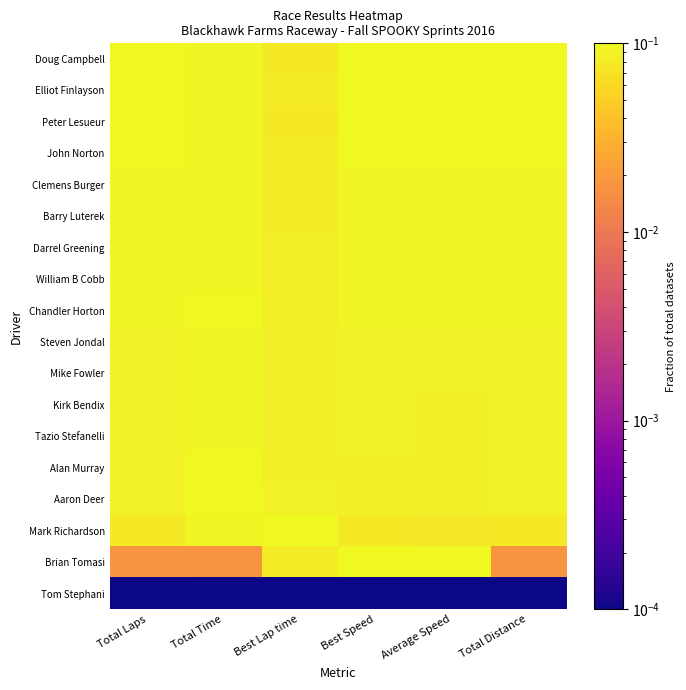

Reading left to right, what are all the values shown in this chart?

Doug Campbell: Total Laps=0.1	Total Time=0.1	Best Lap time=0.1	Best Speed=0.1	Average Speed=0.1	Total Distance=0.1
Elliot Finlayson: Total Laps=0.1	Total Time=0.1	Best Lap time=0.1	Best Speed=0.1	Average Speed=0.1	Total Distance=0.1
Peter Lesueur: Total Laps=0.1	Total Time=0.1	Best Lap time=0.1	Best Speed=0.1	Average Speed=0.1	Total Distance=0.1
John Norton: Total Laps=0.1	Total Time=0.1	Best Lap time=0.1	Best Speed=0.1	Average Speed=0.1	Total Distance=0.1
Clemens Burger: Total Laps=0.1	Total Time=0.1	Best Lap time=0.1	Best Speed=0.1	Average Speed=0.1	Total Distance=0.1
Barry Luterek: Total Laps=0.1	Total Time=0.1	Best Lap time=0.1	Best Speed=0.1	Average Speed=0.1	Total Distance=0.1
Darrel Greening: Total Laps=0.1	Total Time=0.1	Best Lap time=0.1	Best Speed=0.1	Average Speed=0.1	Total Distance=0.1
William B Cobb: Total Laps=0.1	Total Time=0.1	Best Lap time=0.1	Best Speed=0.1	Average Speed=0.1	Total Distance=0.1
Chandler Horton: Total Laps=0.1	Total Time=0.1	Best Lap time=0.1	Best Speed=0.1	Average Speed=0.1	Total Distance=0.1
Steven Jondal: Total Laps=0.1	Total Time=0.1	Best Lap time=0.1	Best Speed=0.1	Average Speed=0.1	Total Distance=0.1
Mike Fowler: Total Laps=0.1	Total Time=0.1	Best Lap time=0.1	Best Speed=0.1	Average Speed=0.1	Total Distance=0.1
Kirk Bendix: Total Laps=0.1	Total Time=0.1	Best Lap time=0.1	Best Speed=0.1	Average Speed=0.1	Total Distance=0.1
Tazio Stefanelli: Total Laps=0.1	Total Time=0.1	Best Lap time=0.1	Best Speed=0.1	Average Speed=0.1	Total Distance=0.1
Alan Murray: Total Laps=0.1	Total Time=0.1	Best Lap time=0.1	Best Speed=0.1	Average Speed=0.1	Total Distance=0.1
Aaron Deer: Total Laps=0.1	Total Time=0.1	Best Lap time=0.1	Best Speed=0.1	Average Speed=0.1	Total Distance=0.1
Mark Richardson: Total Laps=0.1	Total Time=0.1	Best Lap time=0.1	Best Speed=0.1	Average Speed=0.1	Total Distance=0.1
Brian Tomasi: Total Laps=0.0	Total Time=0.0	Best Lap time=0.1	Best Speed=0.1	Average Speed=0.1	Total Distance=0.0
Tom Stephani: Total Laps=0.0	Total Time=0.0	Best Lap time=0.0	Best Speed=0.0	Average Speed=0.0	Total Distance=0.0